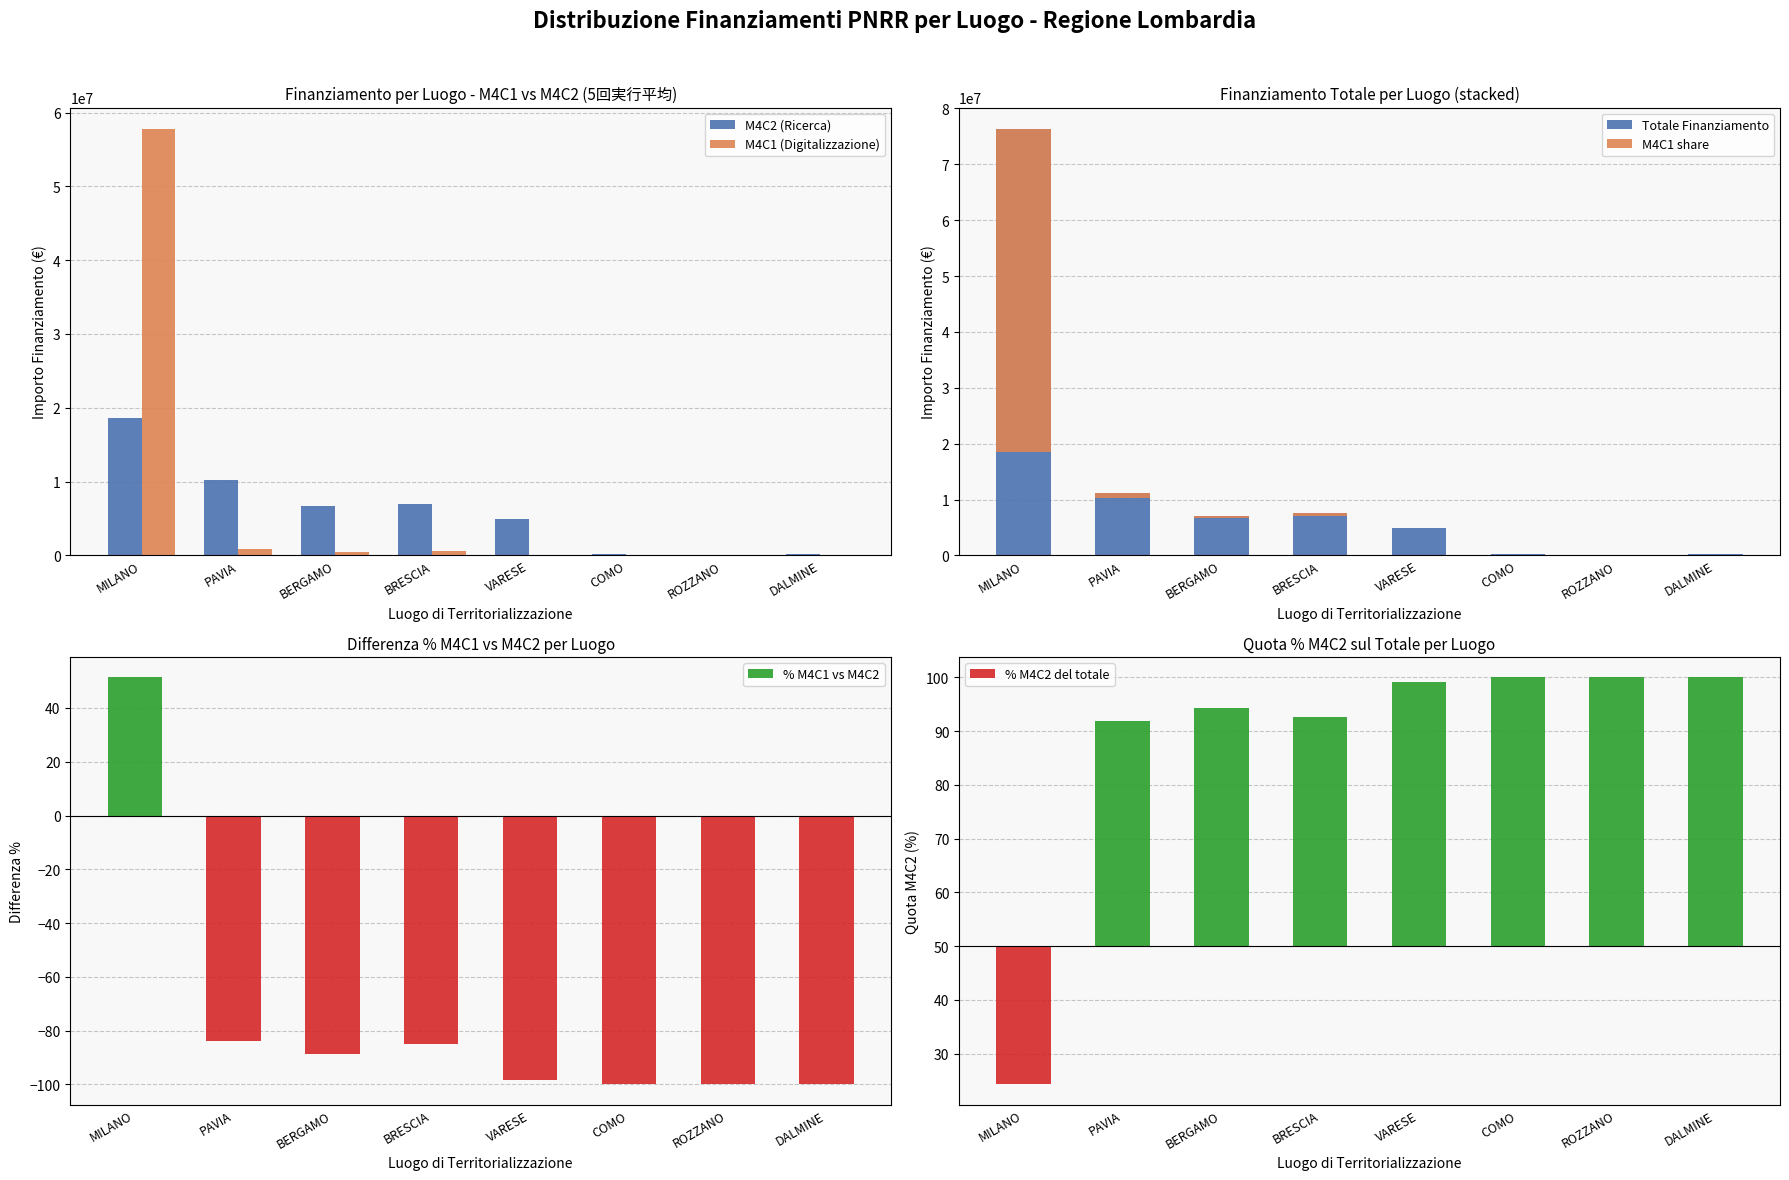

Which has a higher value, BRESCIA or PAVIA?

PAVIA